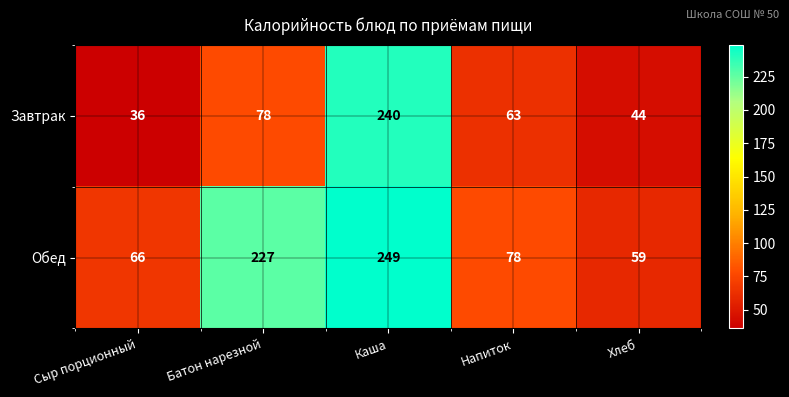

Reading left to right, list all the values displayed in this chart.

Завтрак: 36	78	240	63	44
Обед: 66	227	249	78	59